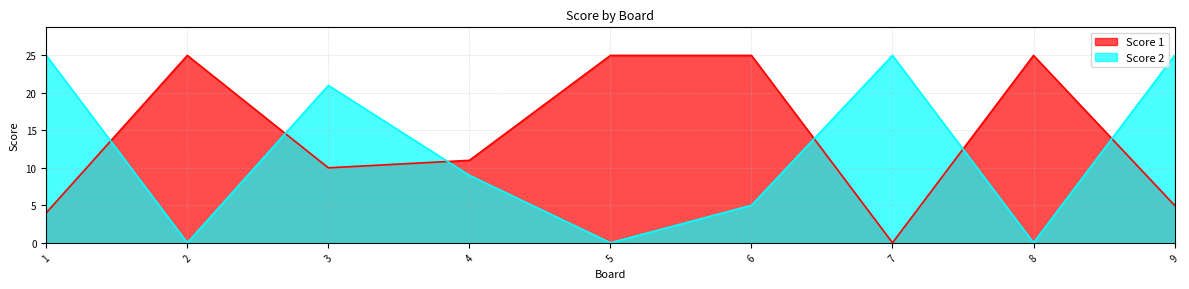

Reading left to right, list all the values displayed in this chart.

Score 1: 4	25	10	11	25	25	0	25	5
Score 2: 25	0	21	9	0	5	25	0	25